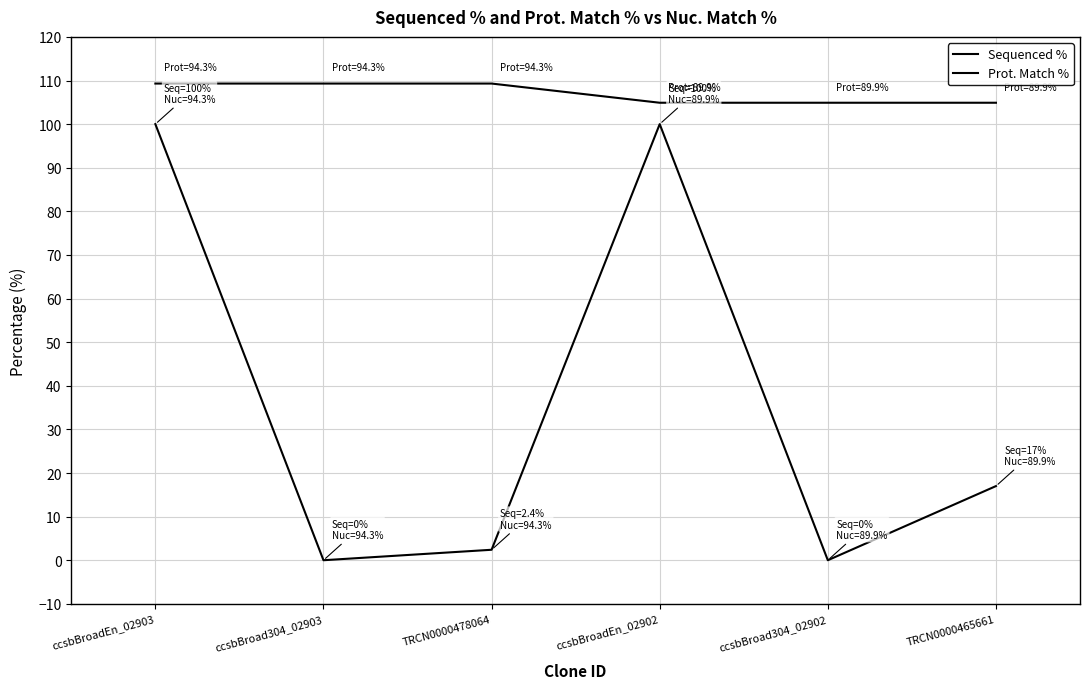

How many lines are shown in the chart?

2